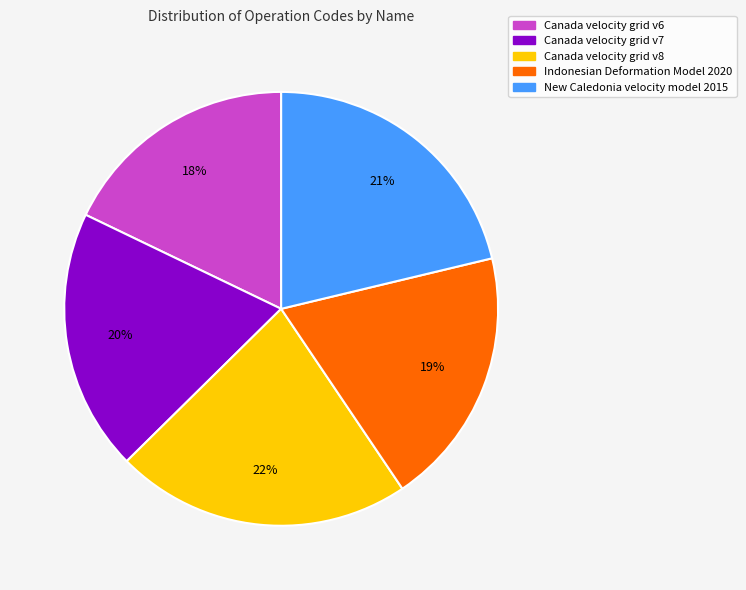

How many slices are in this pie chart?

5